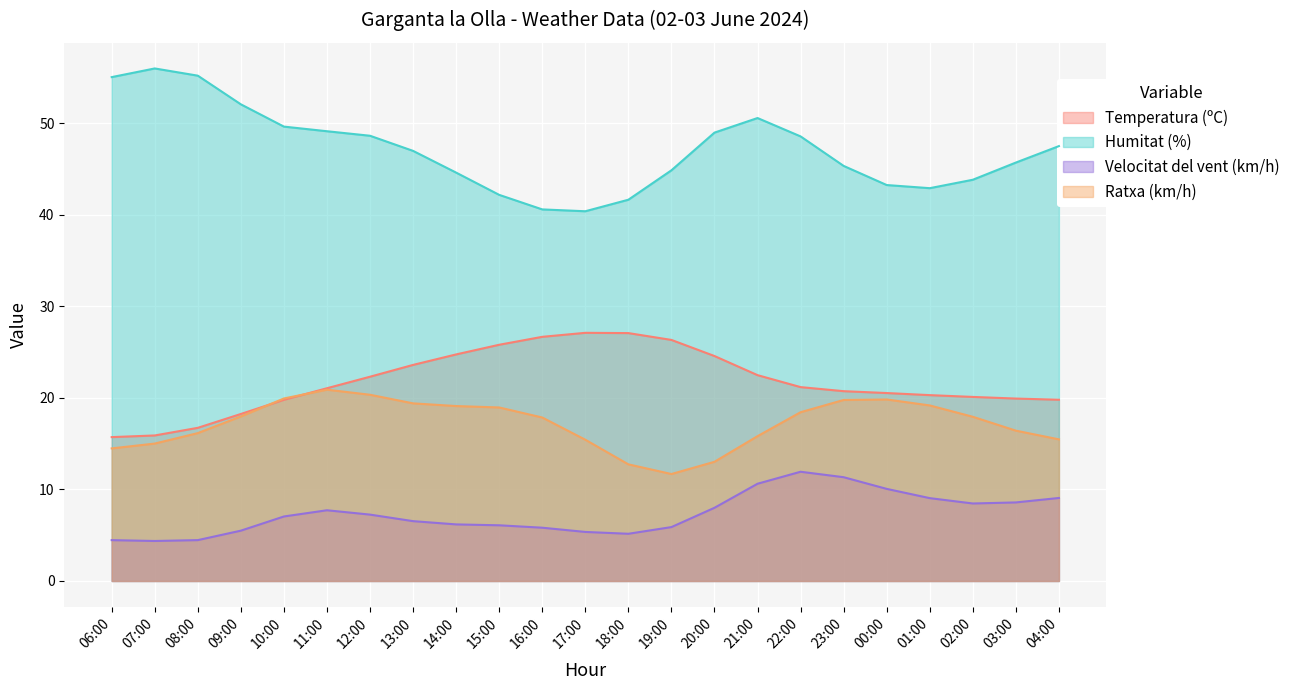

True or false: Humitat (%) has a value of 68.0 at 13:00.

False